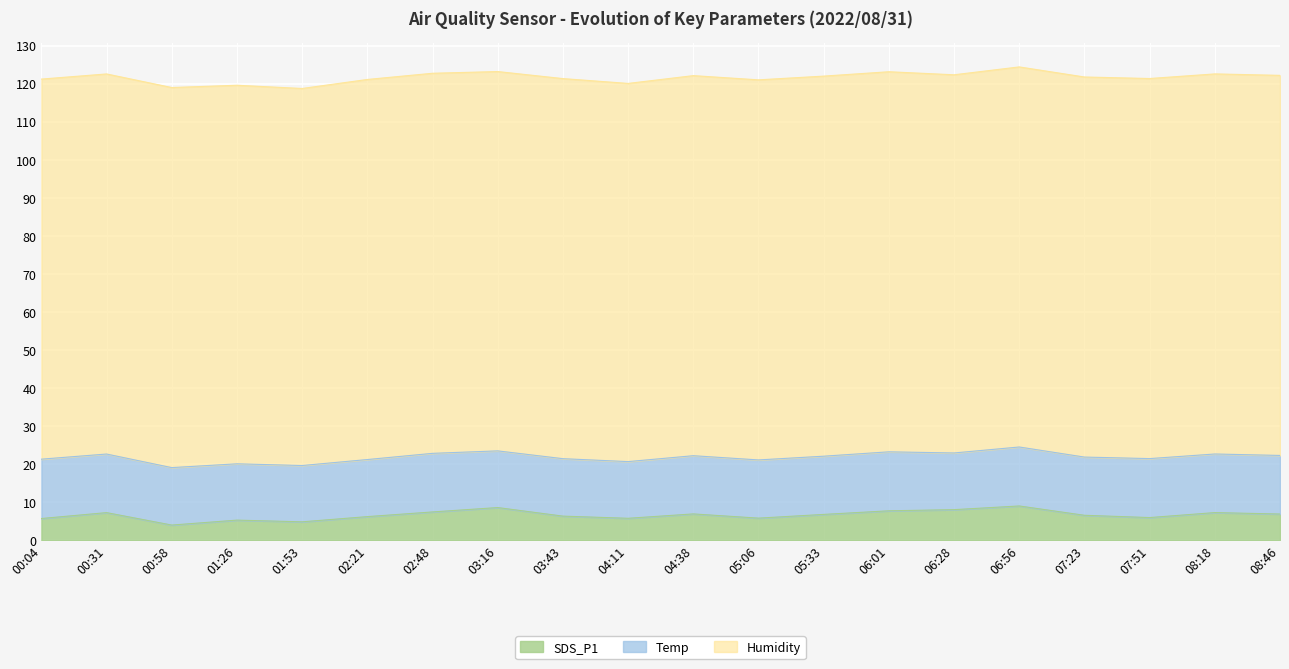

The Temp series shows 4.4 at 06:56. True or false?

False